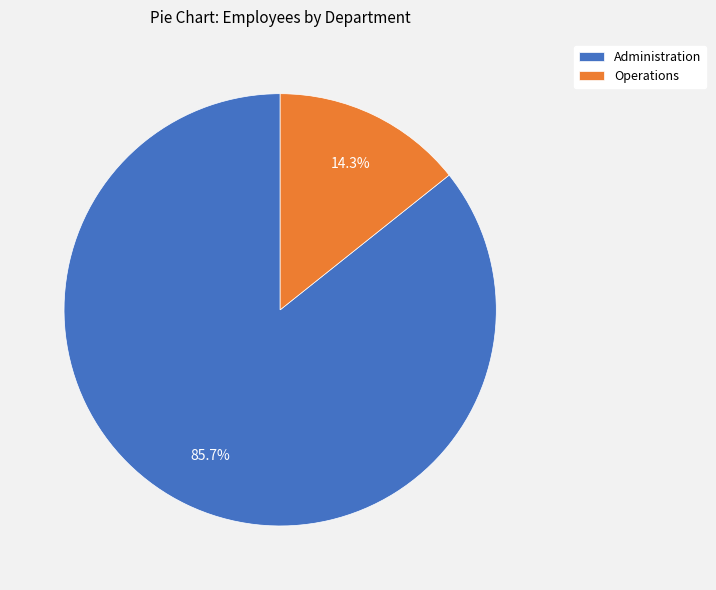

To the nearest percent, what portion does Operations represent?

14%